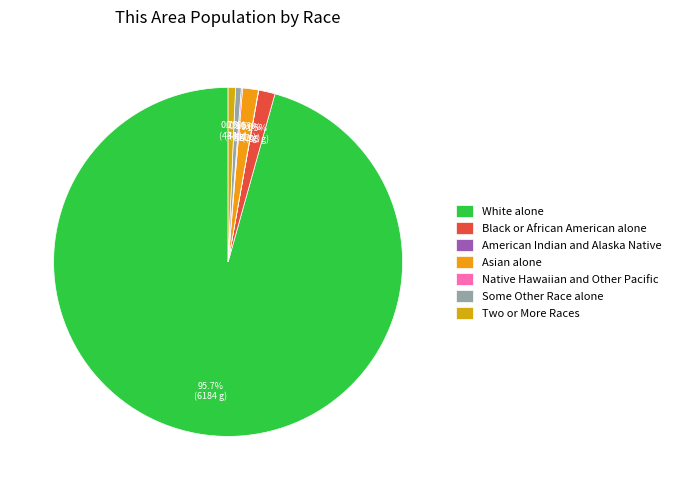

True or false: Black or African American alone accounts for 1% of the total.

False